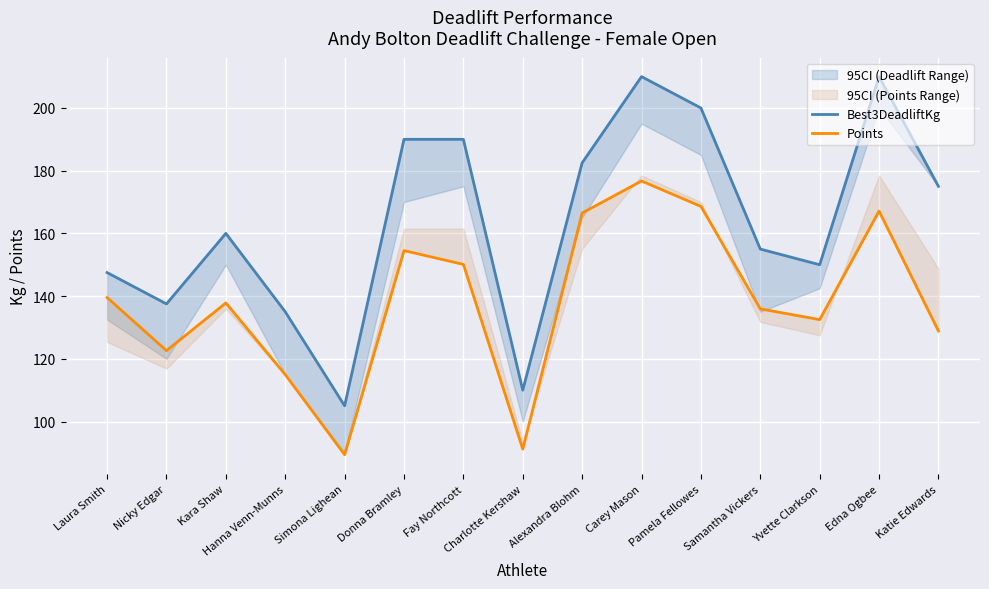

What is the maximum value for Points?

176.7